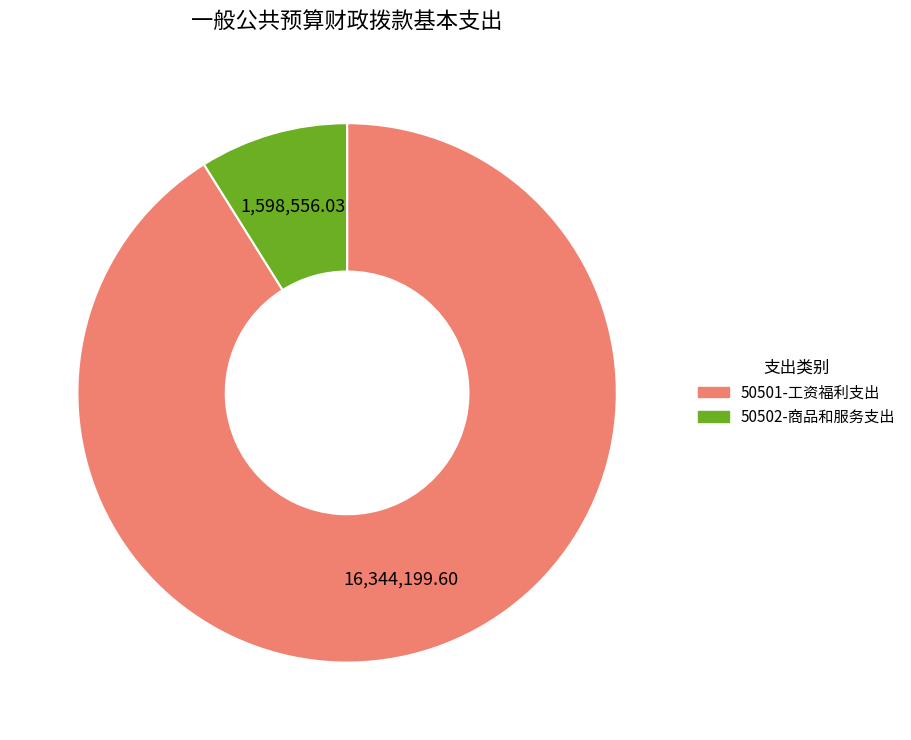

How many slices are in this pie chart?

2